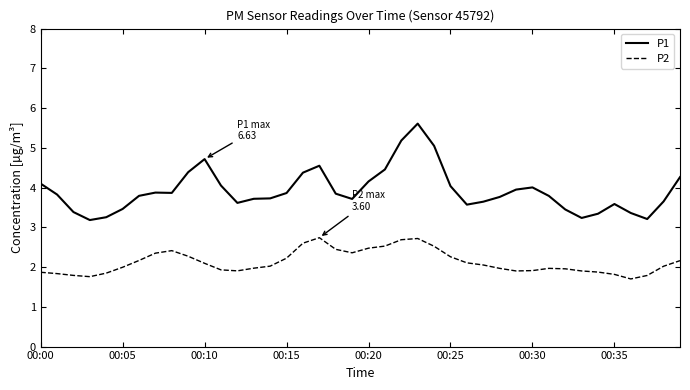

True or false: P1 and P2 intersect in this chart.

False